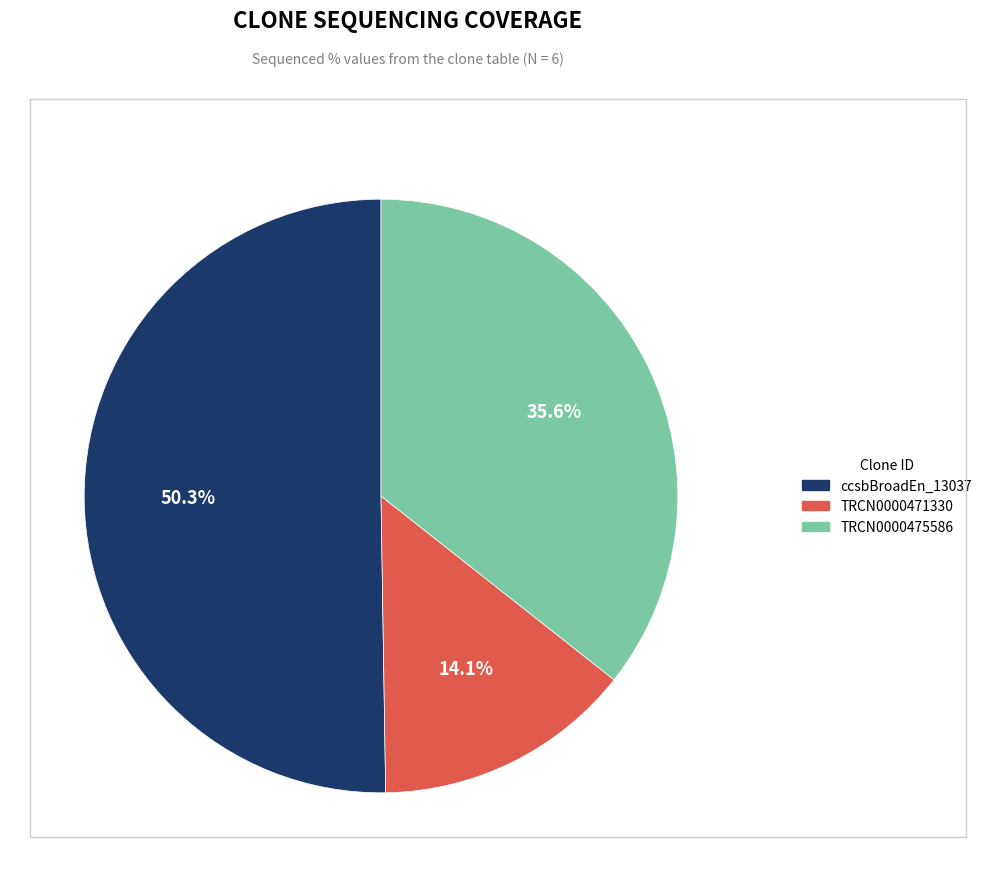

How many segments does this pie chart have?

3